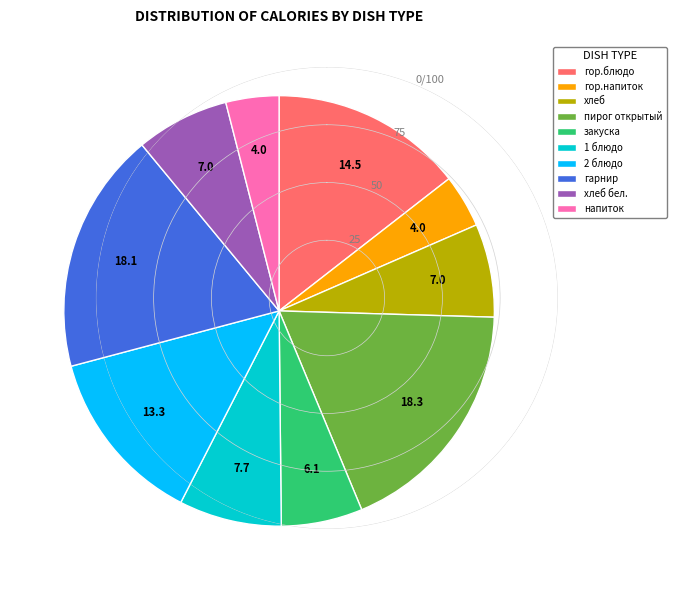

Do 2 блюдо and напиток together represent more than half of the pie?

No